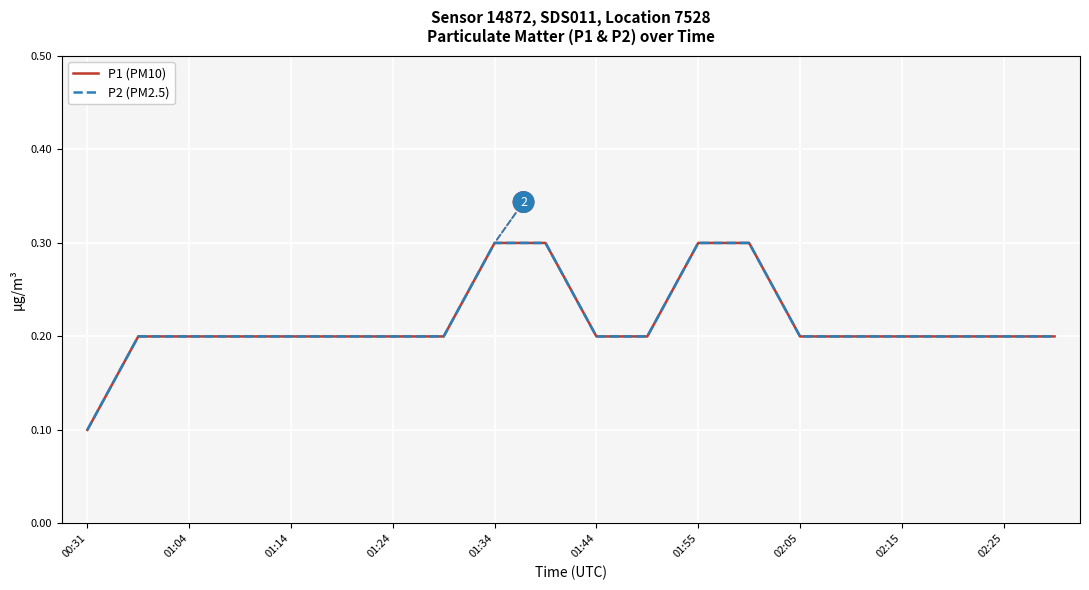

True or false: P1 (PM10) has more than 2 points higher than both neighbors.

False